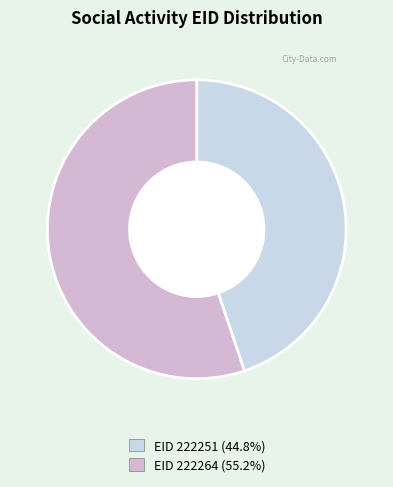

How many segments does this pie chart have?

2